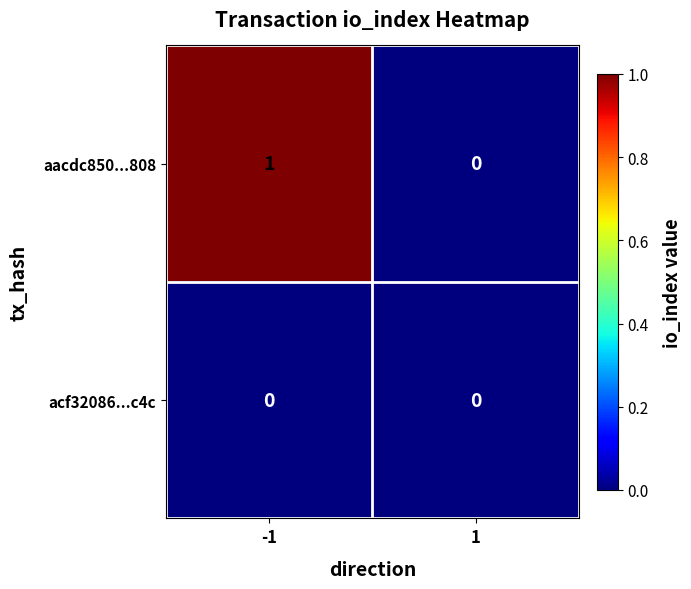

Which series has the widest spread of values?

aacdc850...808